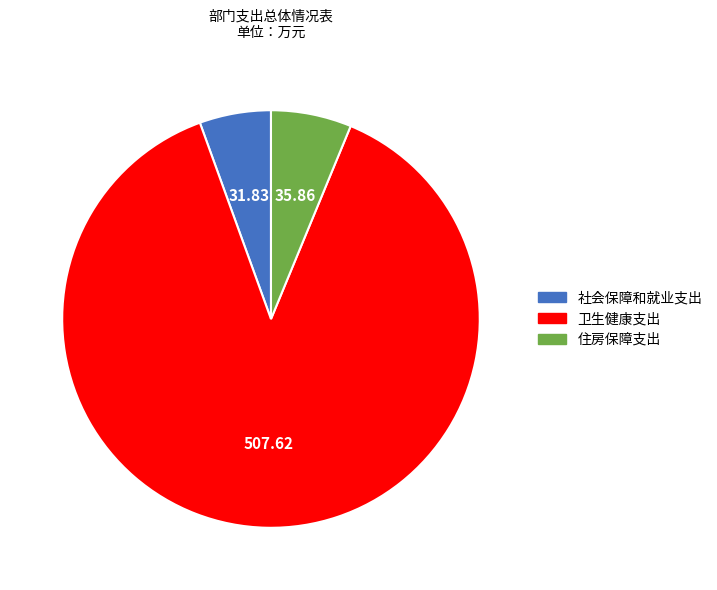

What is the ratio of the value at 社会保障和就业支出 to the value at 住房保障支出?

0.9